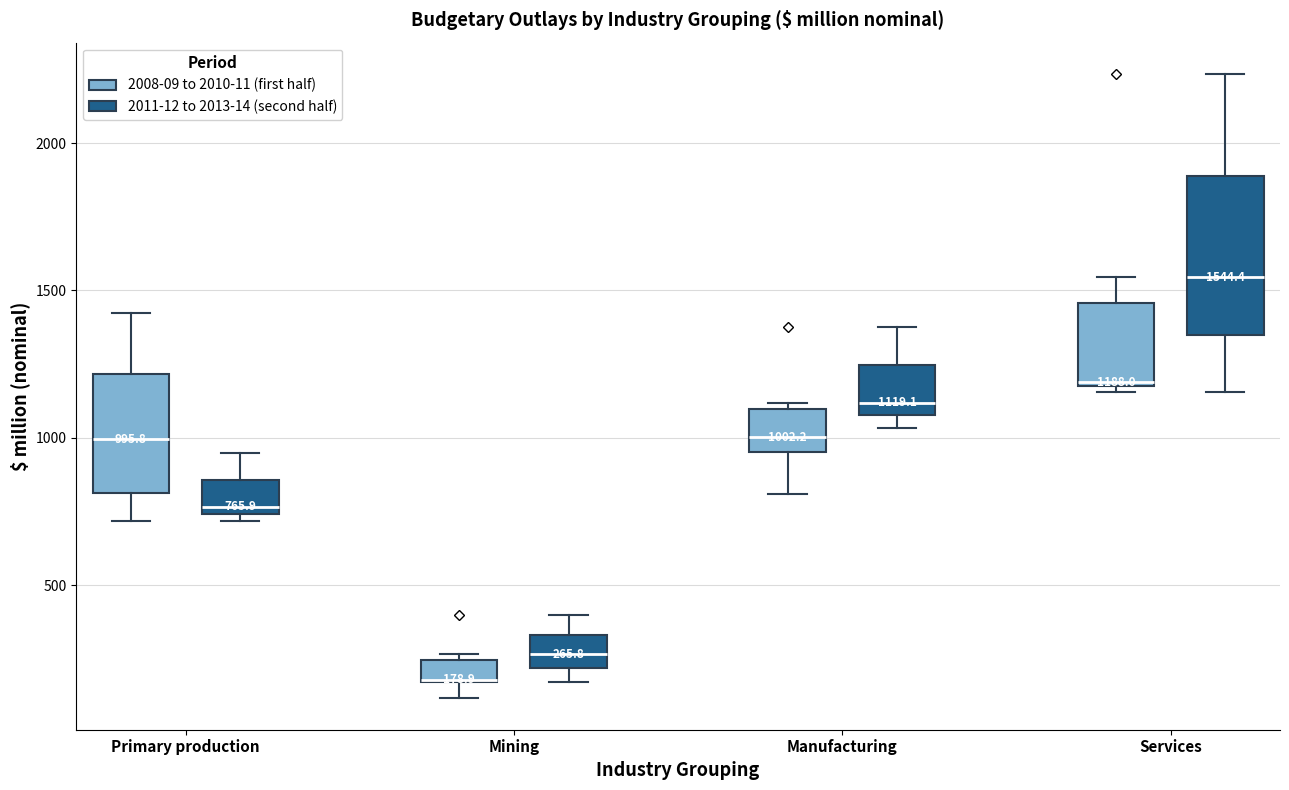

Which box is the tallest, from its lower edge to its upper edge?

Services (2011-12 to 2013-14 (second half))